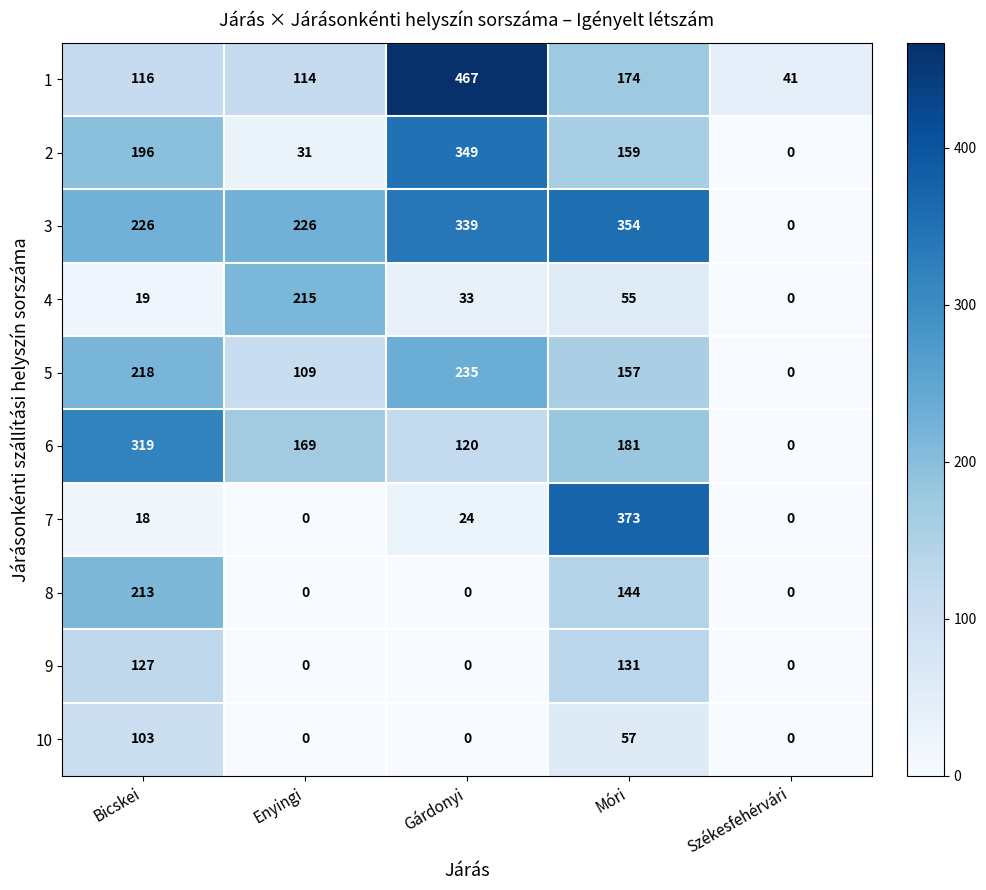

Between Enyingi and Székesfehérvári, which series saw the biggest shift?

3